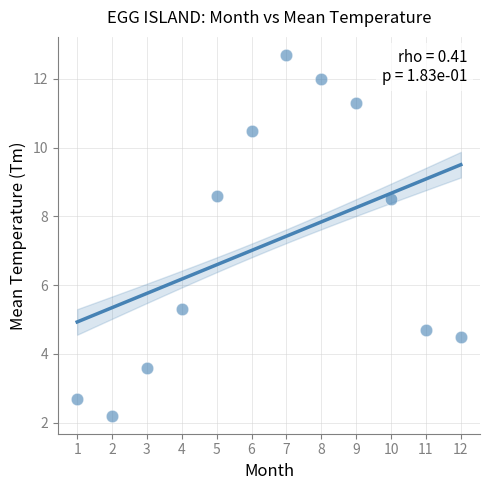

What is the average X value?

6.5